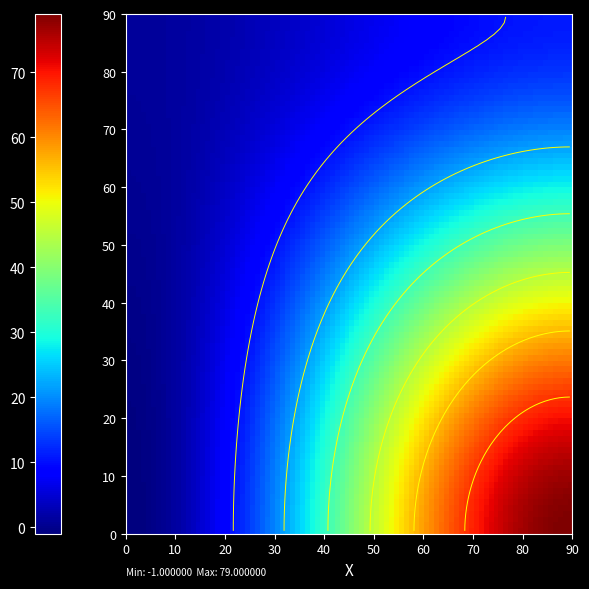

What is the difference between the maximum and minimum values in the aa5635a27a0987e347c30790ec10f2a4af65815 series?

80